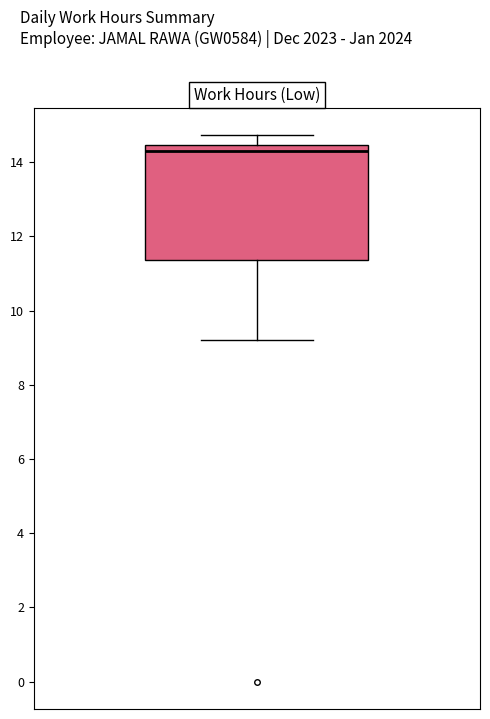

Read this box plot against the y-axis: the position of the median line, the range covered by the box, and the ends of both whiskers. The values are not printed on the chart, so give them approximately, as read against the axis.

median 14.4 (just below the box's upper edge), box 11.4 to 14.4, whiskers 9.2 to 14.8